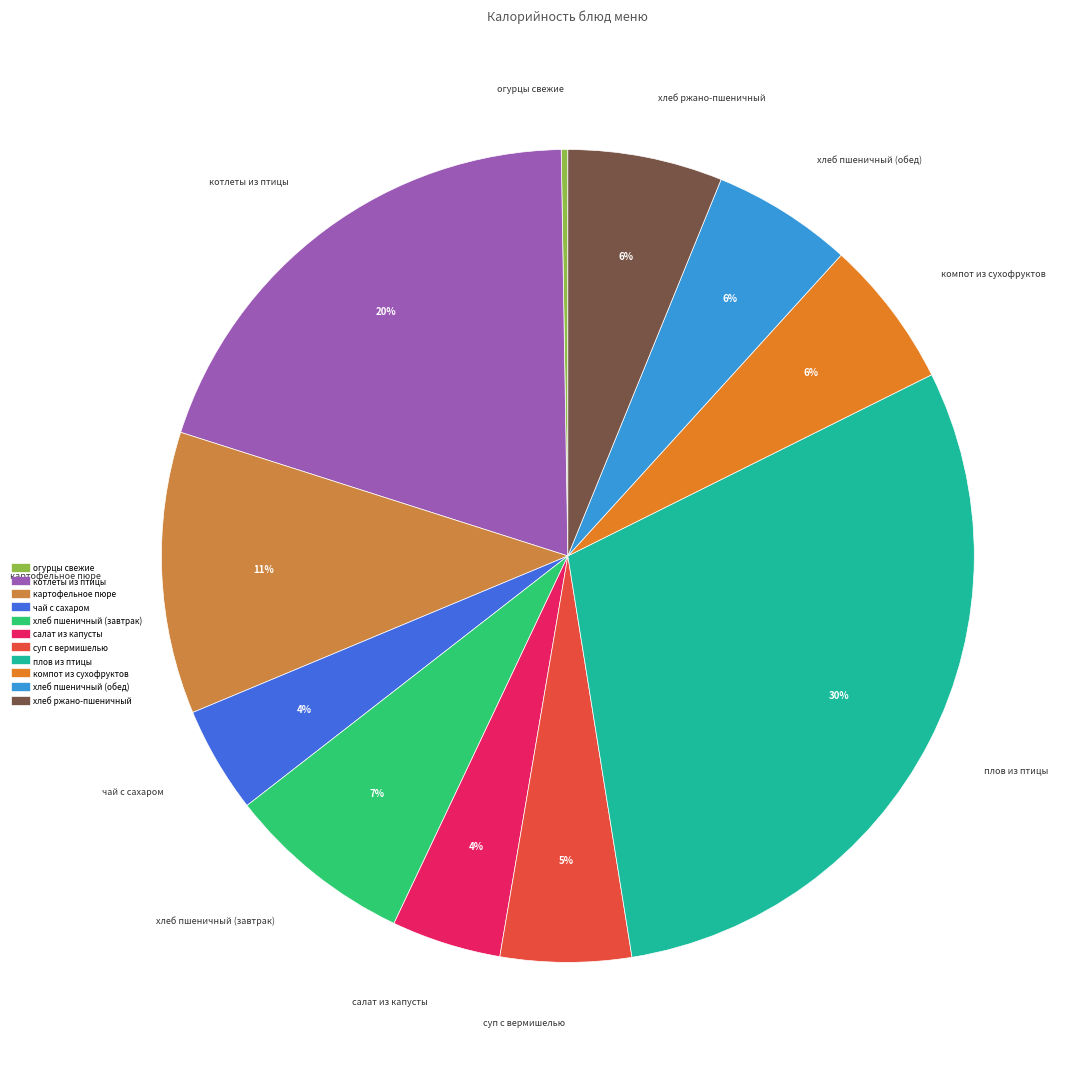

Is it true that компот из сухофруктов is 1% of the pie?

False